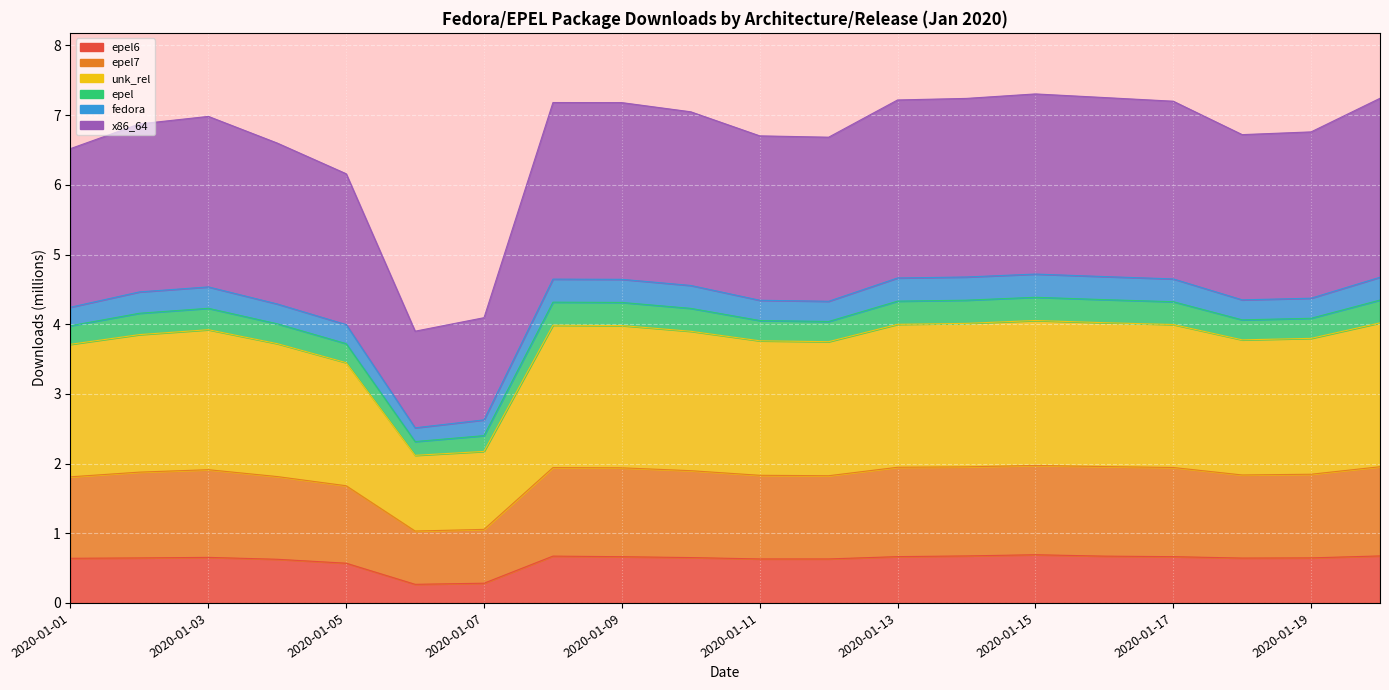

What value does the epel6 series have at 2020-01-15?

0.7